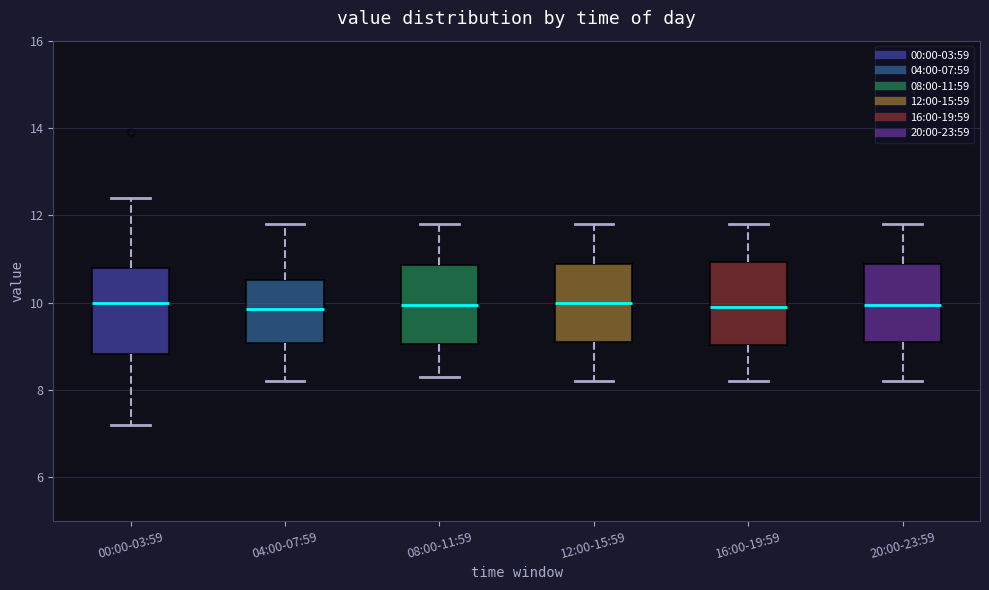

Reading left to right, transcribe this box plot: for each box, give where its median line is, the range the box spans, and where its two whiskers end, as read against the y-axis. The values are not printed on the chart, so give them approximately, as read against the axis.

00:00-03:59: median 10.0, box 8.8 to 10.8, whiskers 7.2 to 12.4
04:00-07:59: median 9.8, box 9.0 to 10.6, whiskers 8.2 to 11.8
08:00-11:59: median 10.0, box 9.0 to 10.8, whiskers 8.4 to 11.8
12:00-15:59: median 10.0, box 9.2 to 10.8, whiskers 8.2 to 11.8
16:00-19:59: median 10.0, box 9.0 to 11.0, whiskers 8.2 to 11.8
20:00-23:59: median 10.0, box 9.2 to 10.8, whiskers 8.2 to 11.8